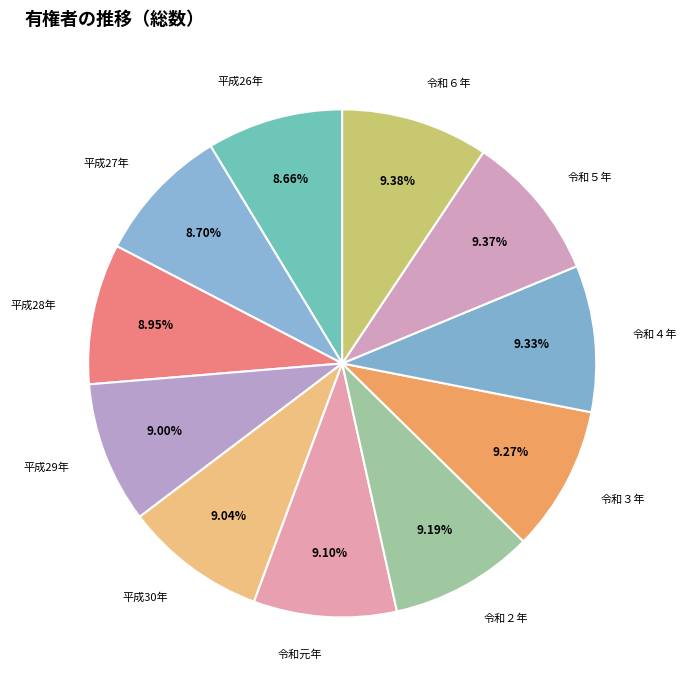

Which category has the smallest portion of the pie?

平成26年